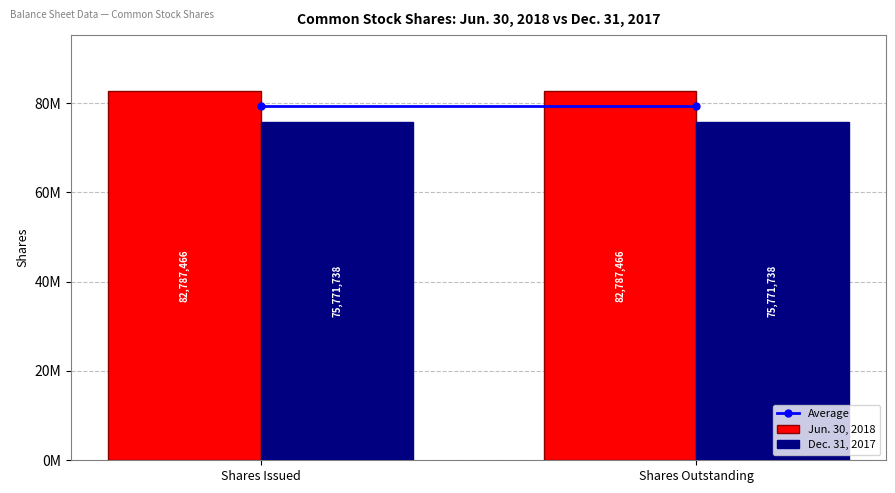

Does the chart contain stacked bars?

No